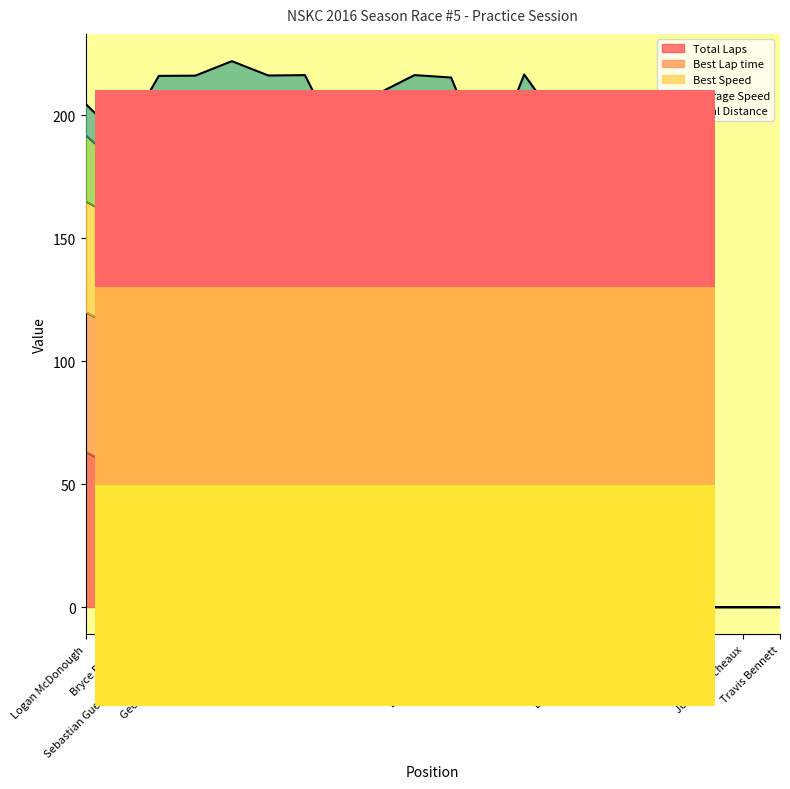

What is the greatest value displayed?

221.9